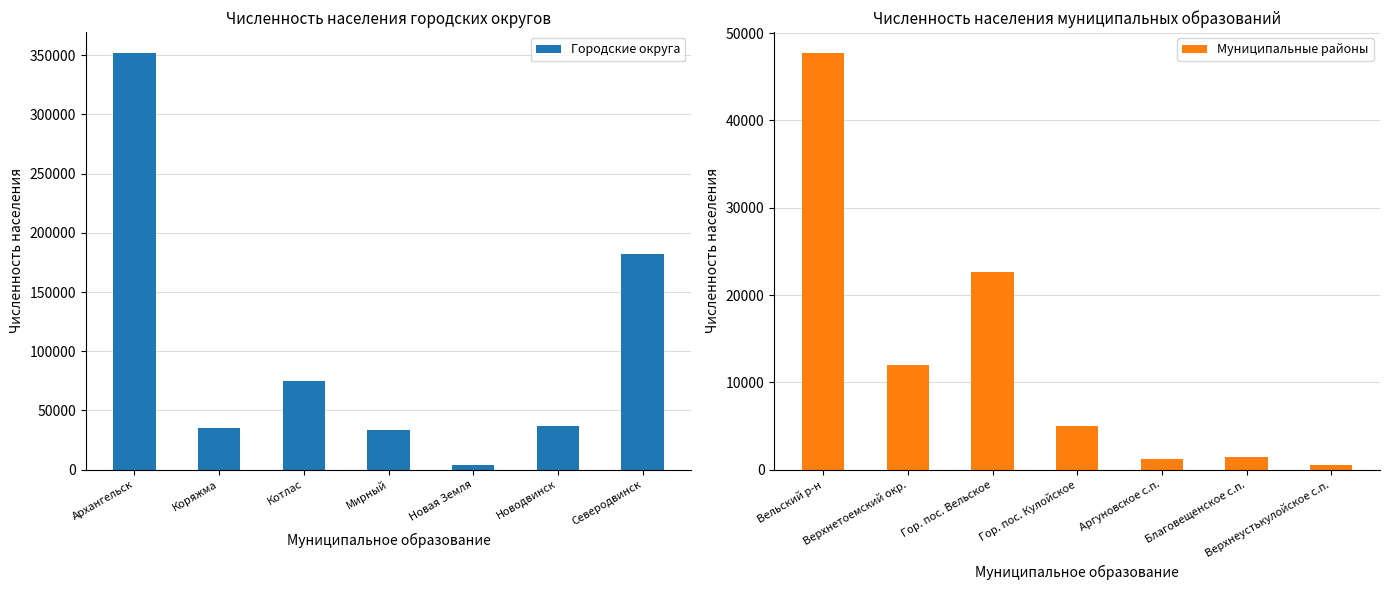

How many categories are shown in the chart?

7